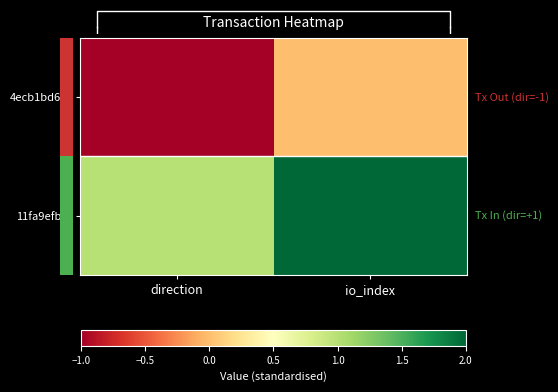

Rank the series at direction from highest to lowest value.

11fa9efbe74b16800230f130f2b3a17fcb5f81e, 4ecb1bd65aa1854ae0c91b60fca5ffa52fe9f4a